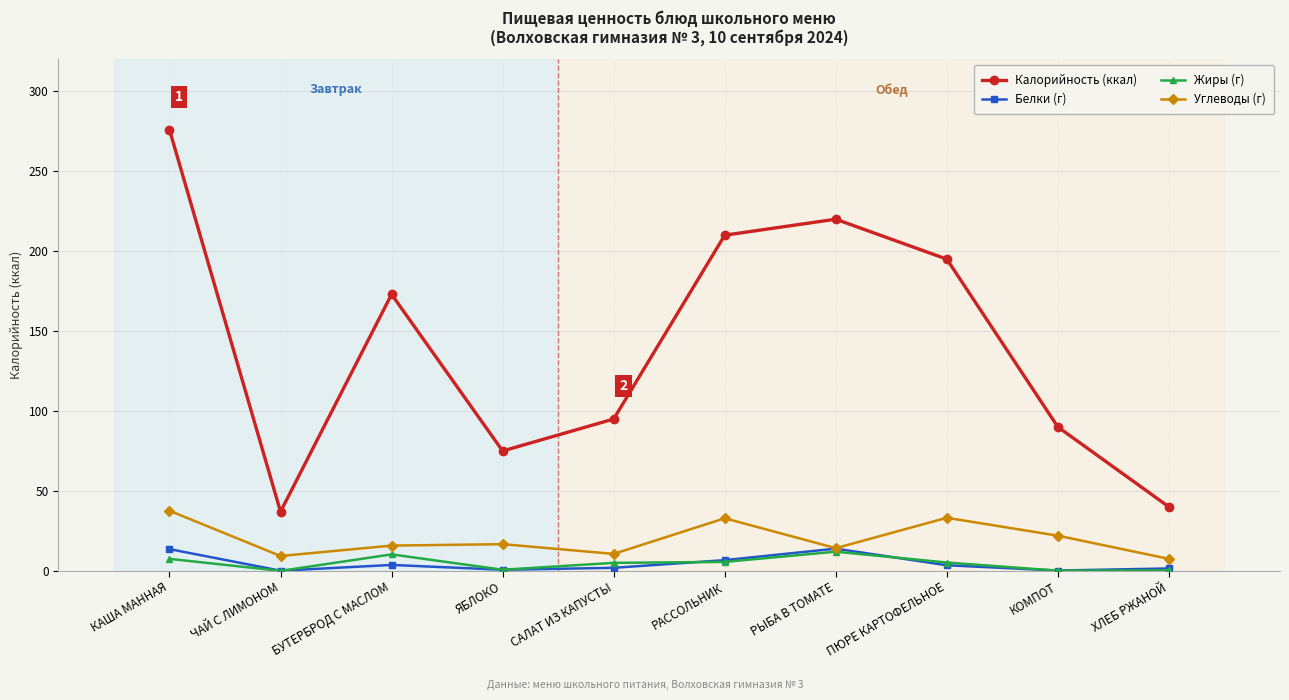

What value does the Жиры (г) series have at ЯБЛОКО?

0.7